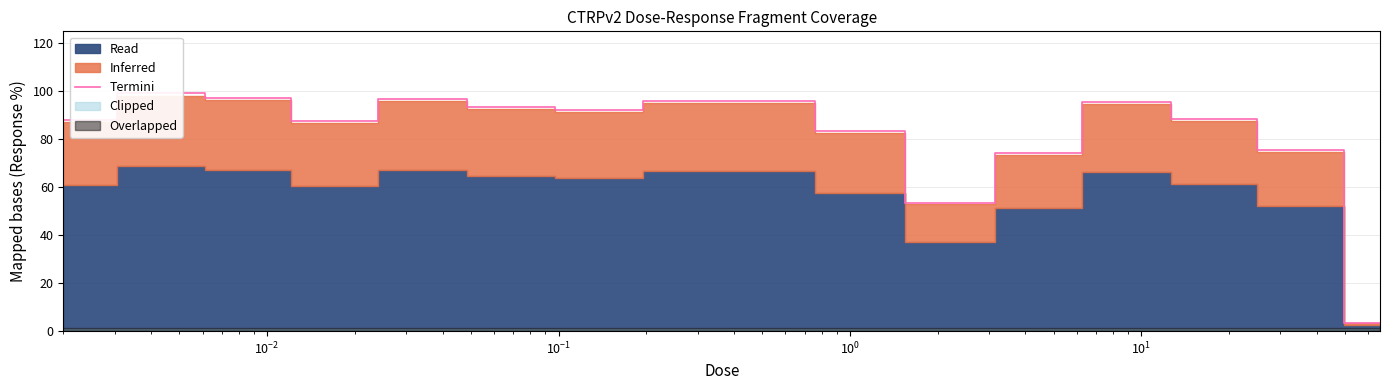

Reading left to right, what are all the values shown in this chart?

88.1	99.2	97.2	87.5	96.7	93.6	92.1	96.1	96.1	83.4	53.4	74.1	95.5	88.4	75.5	3.5